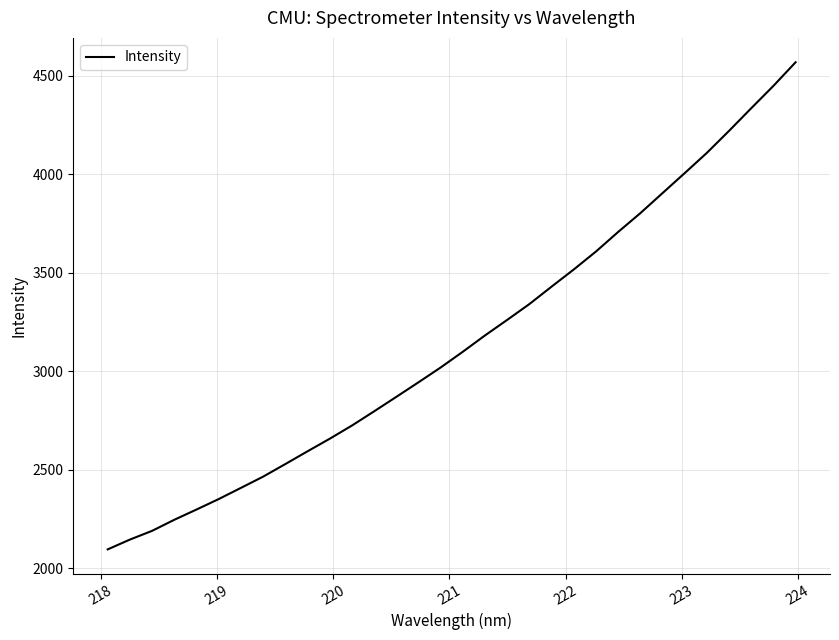

What is the smallest value displayed?

2096.6